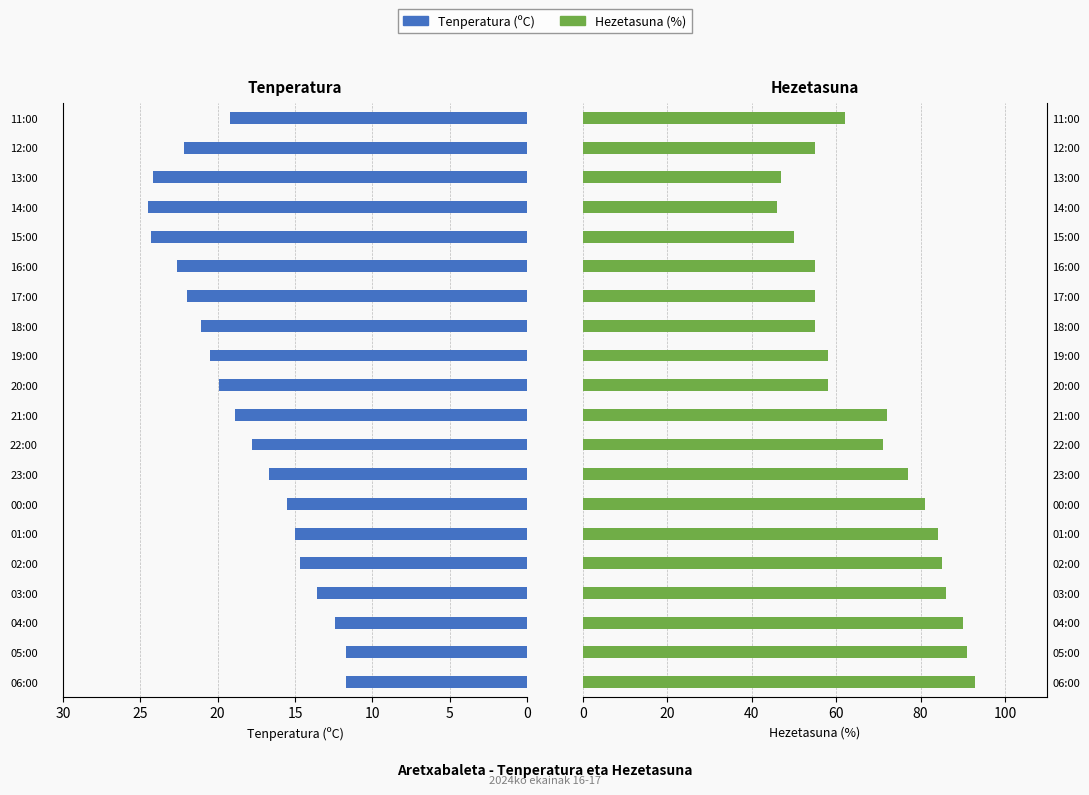

At 05:00, list the series in order from smallest to largest.

Tenperatura (ºC), Hezetasuna (%)